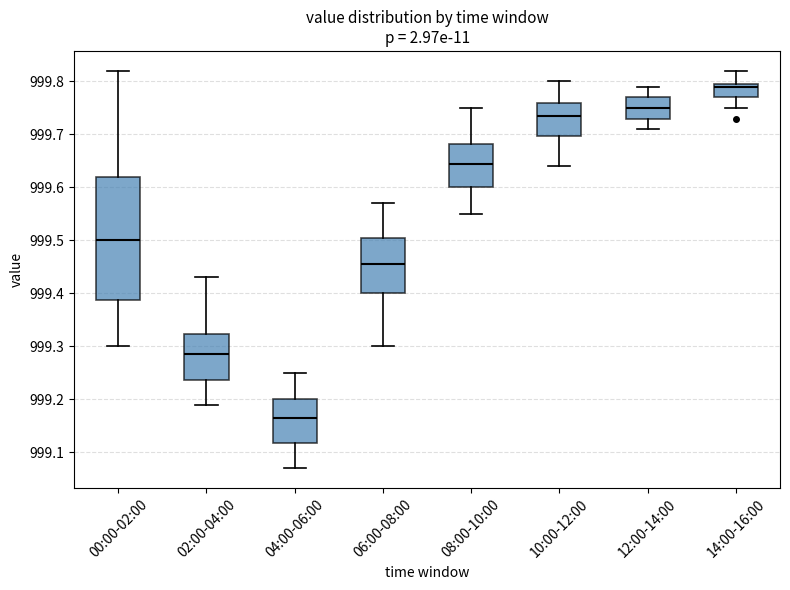

Where is the upper edge of the box for 10:00-12:00 on the y-axis? The values are not printed on the chart, so give them approximately, as read against the axis.

999.76